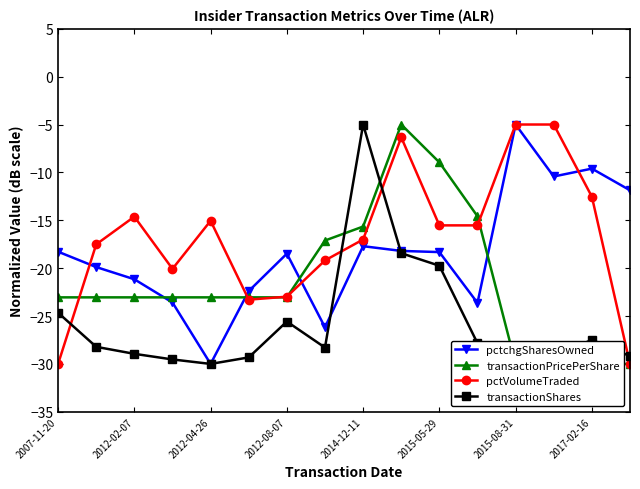

What is the maximum value for pctchgSharesOwned?

-5.0